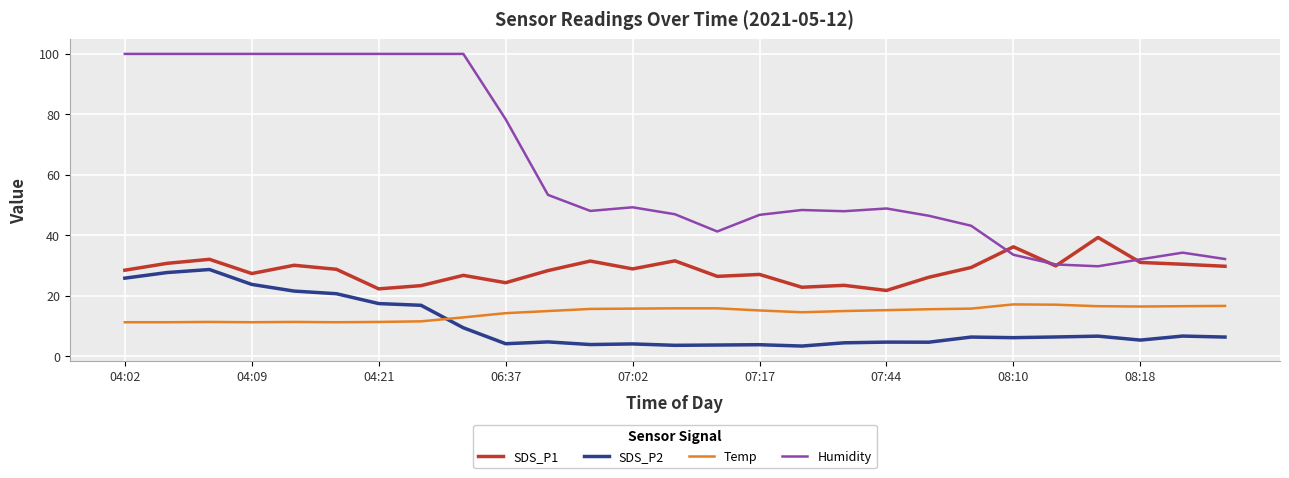

What is the minimum value for Humidity?

29.7